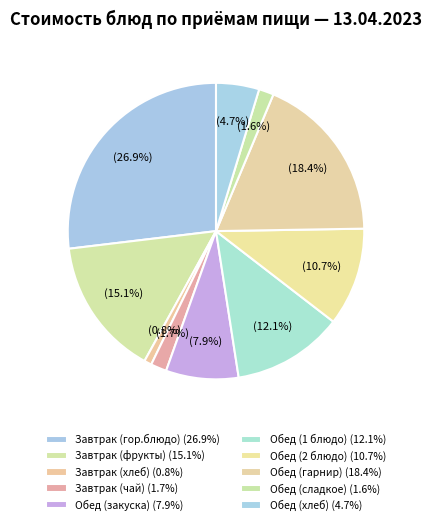

How many slices are in this pie chart?

10